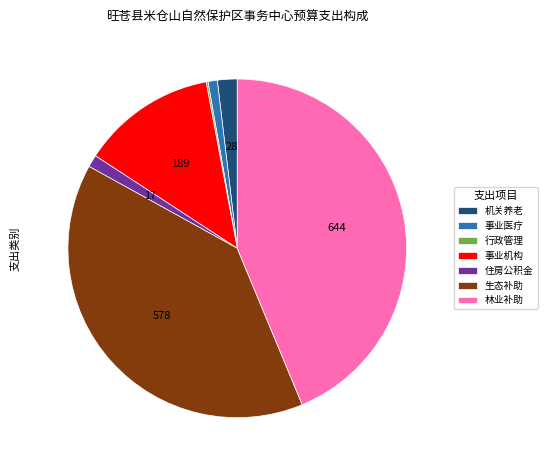

What is the largest slice in the pie chart?

林业补助